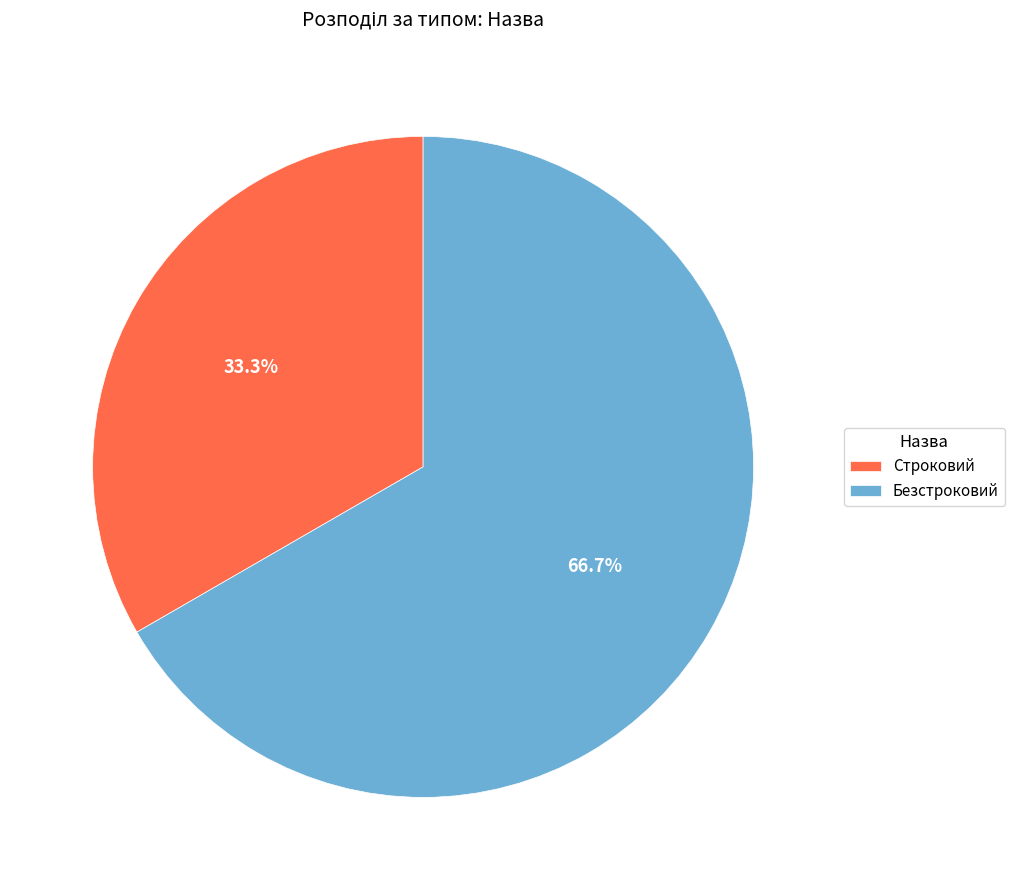

Between Безстроковий and Строковий, which is larger?

Безстроковий